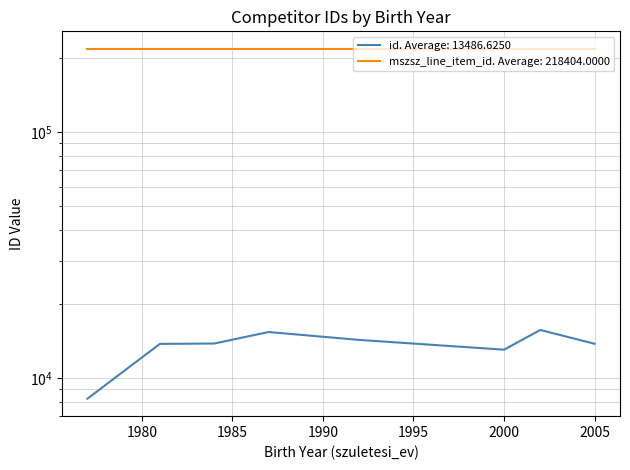

What is the minimum value shown in the chart?

8231